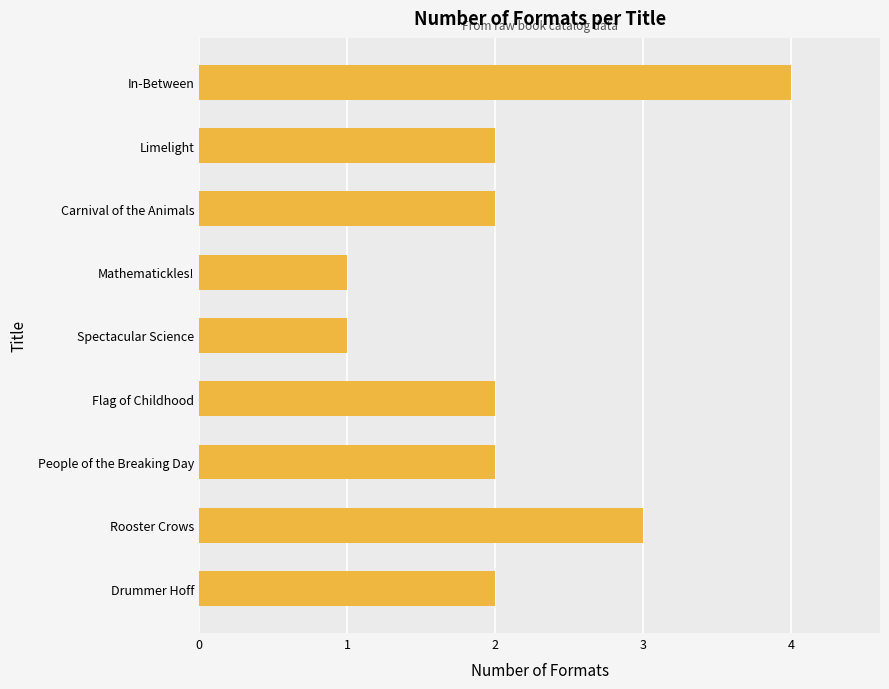

What is the label of the 8th bar from the top?

Rooster Crows